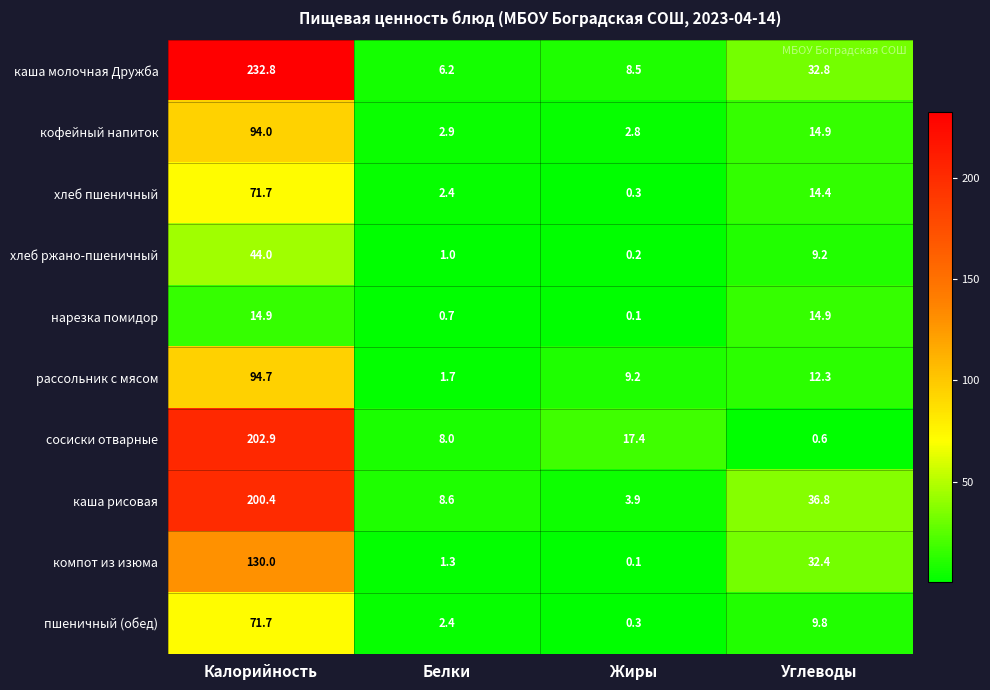

The value of кофейный напиток at Белки is 1.6. True or false?

False